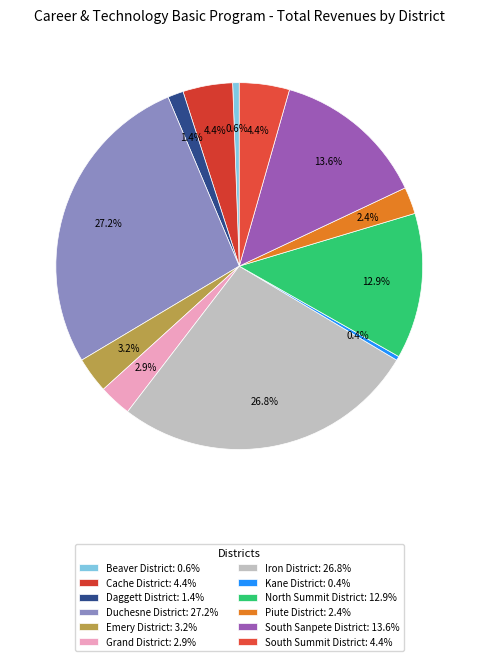

Approximately how many times larger is the value at Iron District compared to Grand District?

9.4